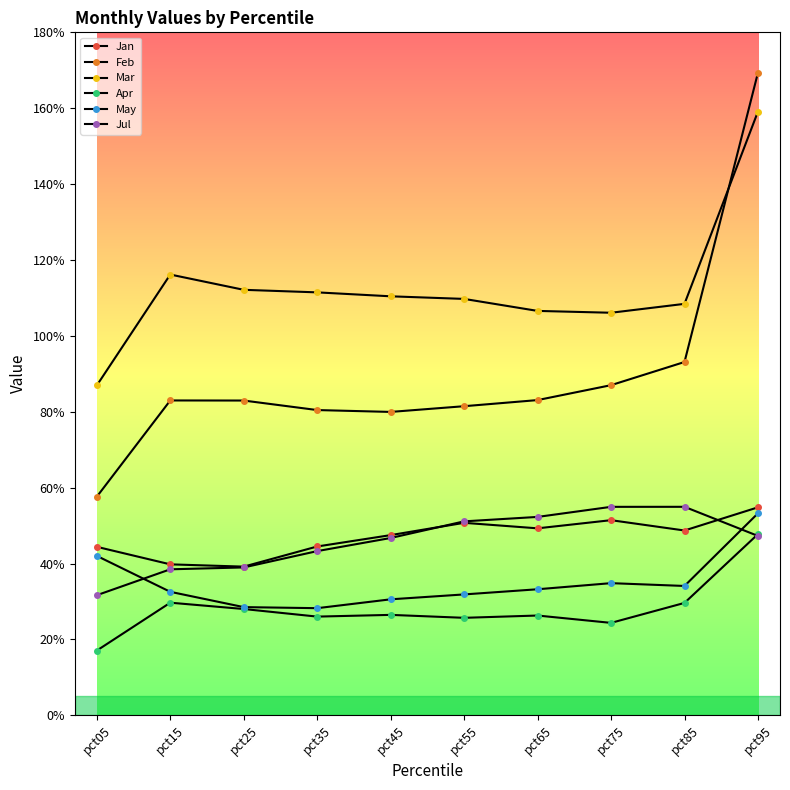

What is the approximate value of Apr at pct35?

0.3